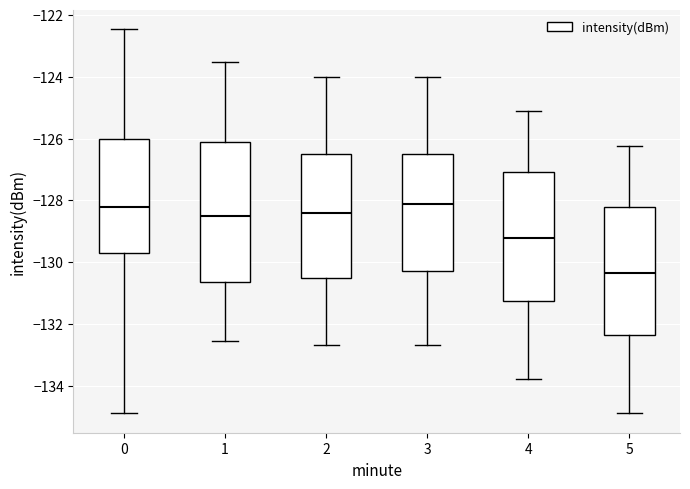

Reading left to right, read every box against the y-axis: the position of its median line, the range the box covers, and the ends of its whiskers. The values are not printed on the chart, so give them approximately, as read against the axis.

0: median -128.2, box -129.6 to -126.0, whiskers -134.8 to -122.4
1: median -128.6, box -130.6 to -126.2, whiskers -132.6 to -123.6
2: median -128.4, box -130.6 to -126.6, whiskers -132.6 to -124.0
3: median -128.2, box -130.2 to -126.6, whiskers -132.6 to -124.0
4: median -129.2, box -131.2 to -127.0, whiskers -133.8 to -125.2
5: median -130.4, box -132.4 to -128.2, whiskers -134.8 to -126.2